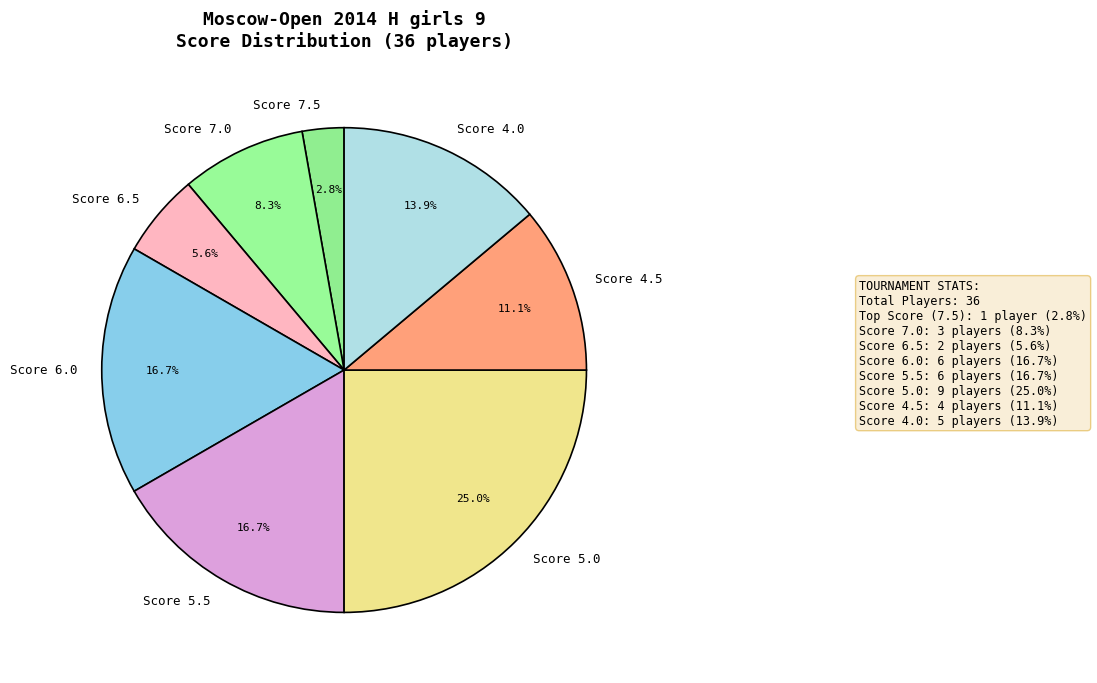

To the nearest percent, what is the average slice percentage?

12%